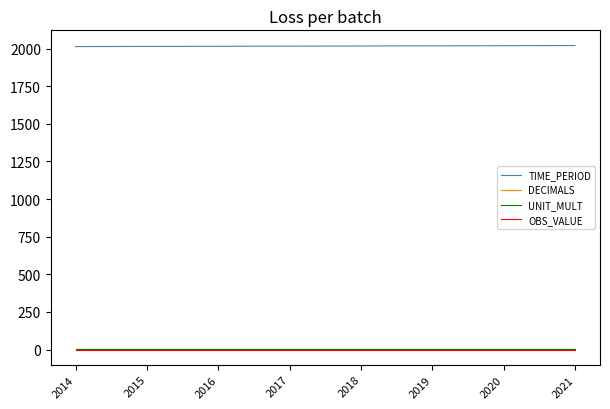

What is the total value across all series at 2018?

2027